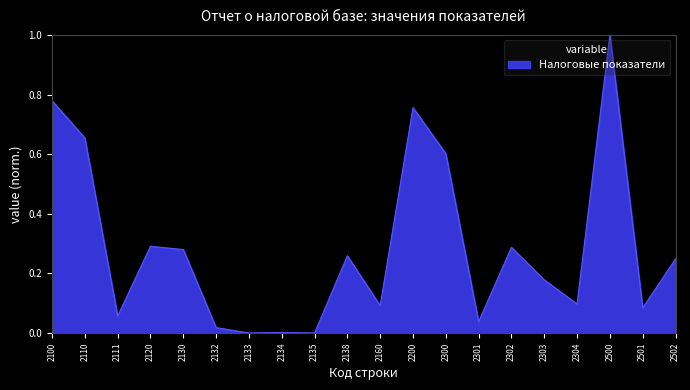

What is the difference between the maximum and minimum values?

1.0